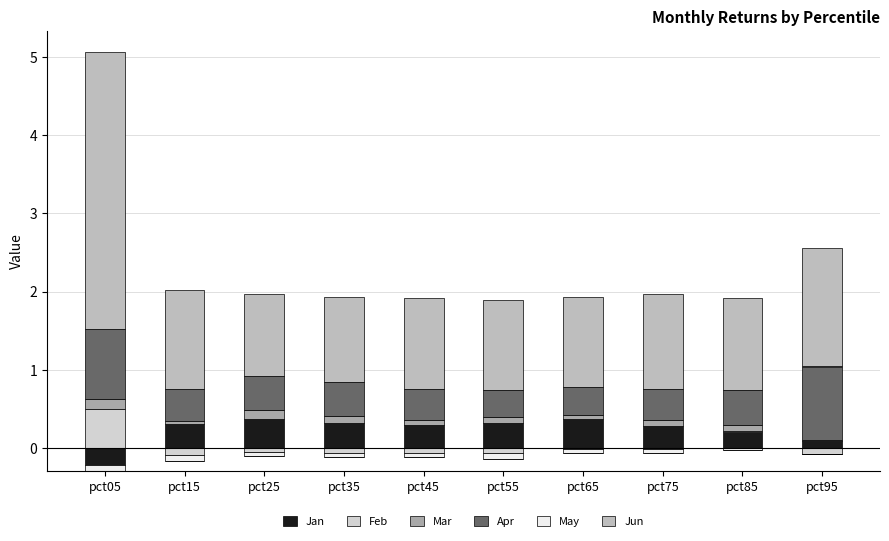

Between pct15 and pct55, which is larger?

pct55